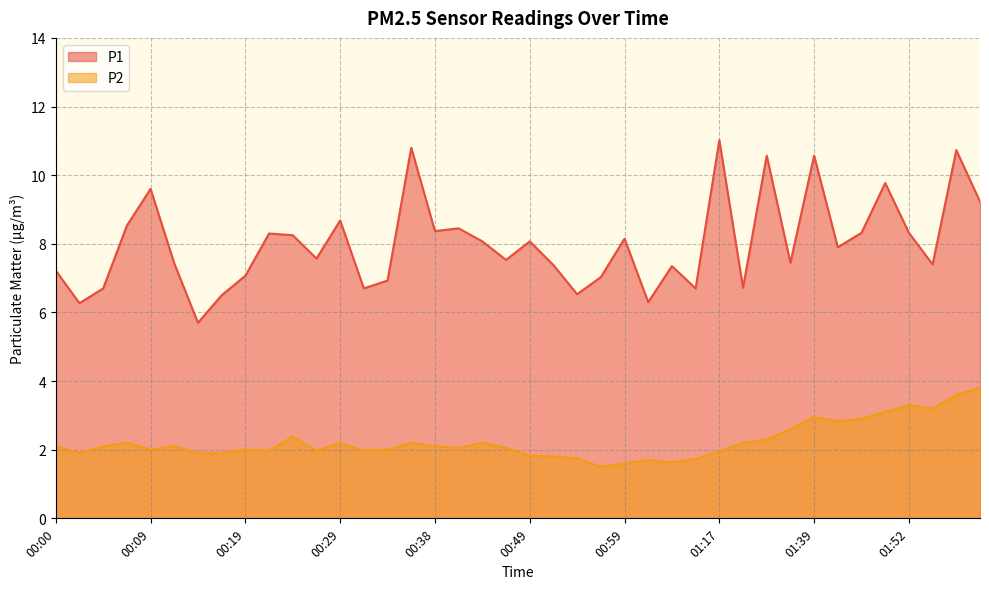

What is the minimum value shown in the chart?

1.5